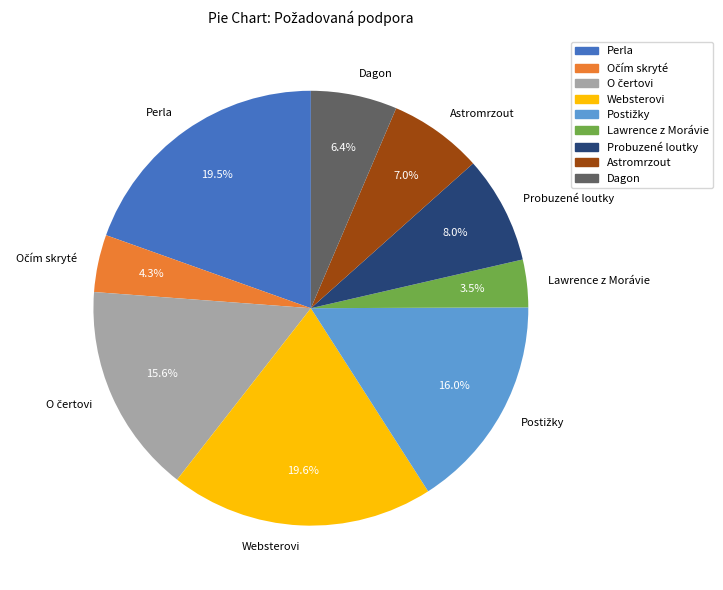

What is the ratio of the value at Websterovi to the value at Dagon?

3.1